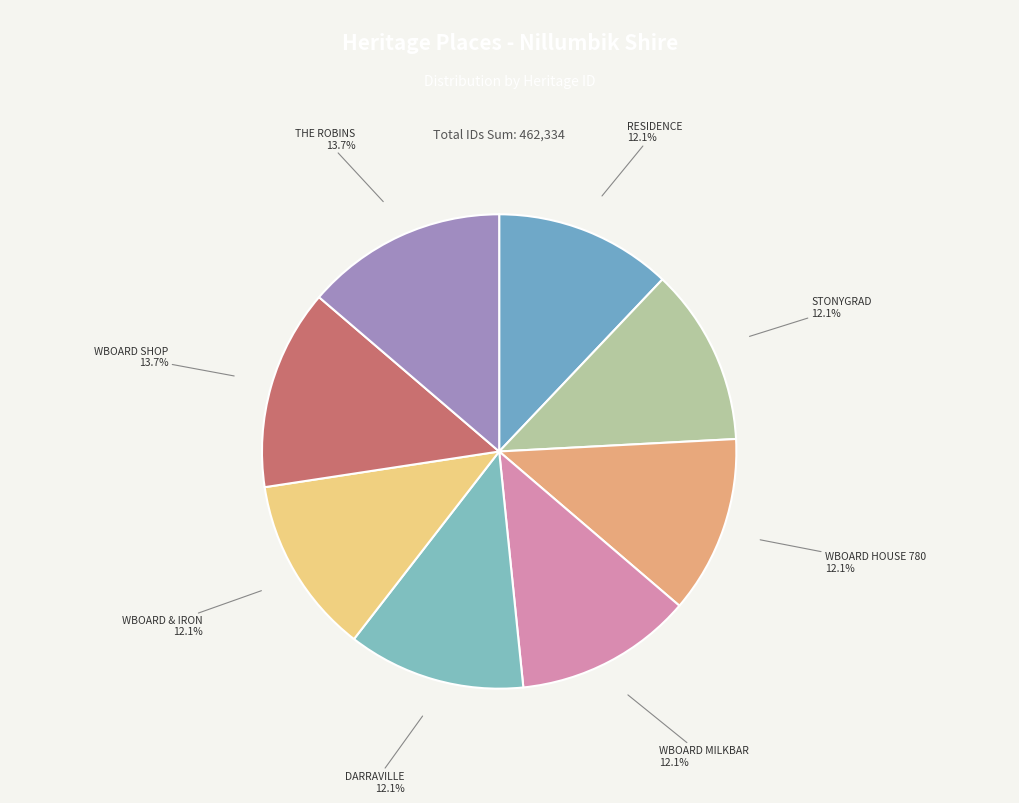

Is there any slice that represents more than half of the pie?

No